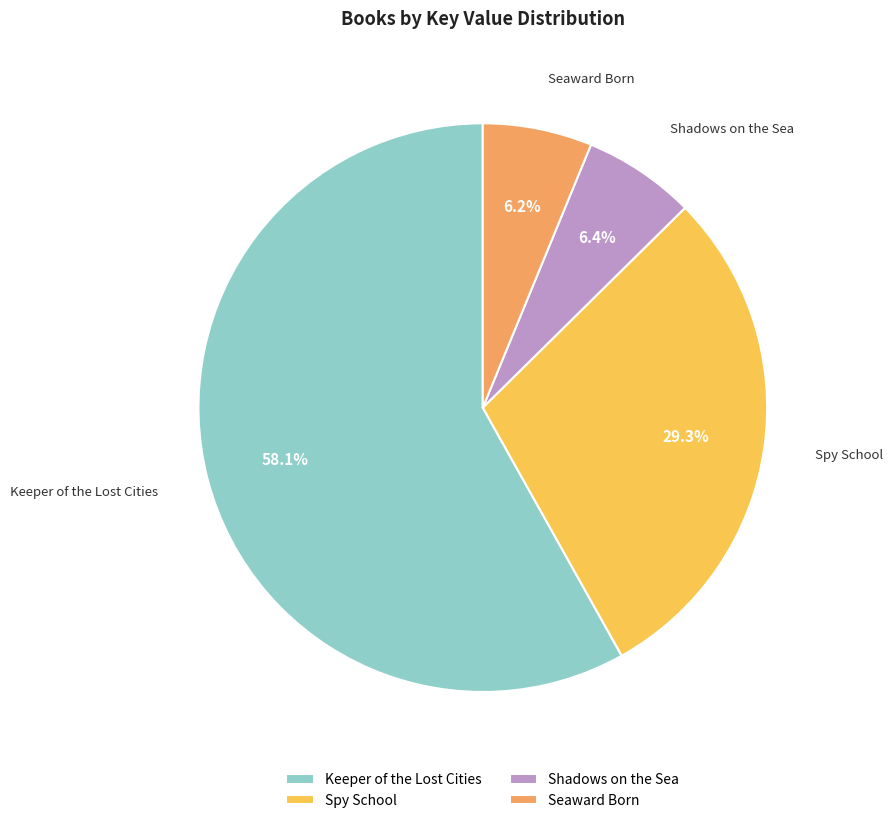

Which category has the biggest portion of the pie?

Keeper of the Lost Cities